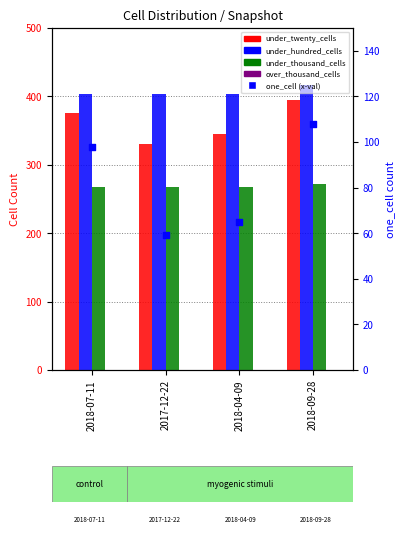

What are all the series names shown in the legend?

under_twenty_cells, under_hundred_cells, under_thousand_cells, over_thousand_cells, one_cell (x-val)